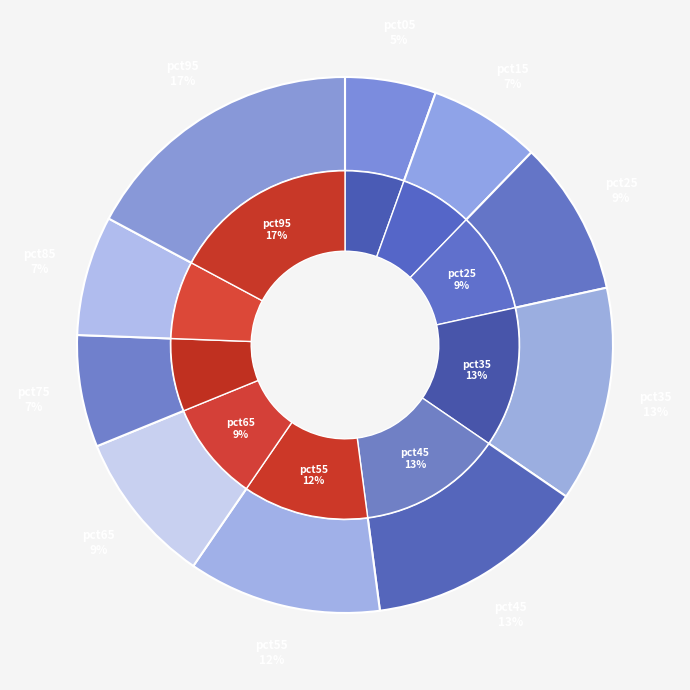

Rank the categories by value from highest to lowest.

pct95, pct45, pct35, pct55, pct25, pct65, pct85, pct75, pct15, pct05